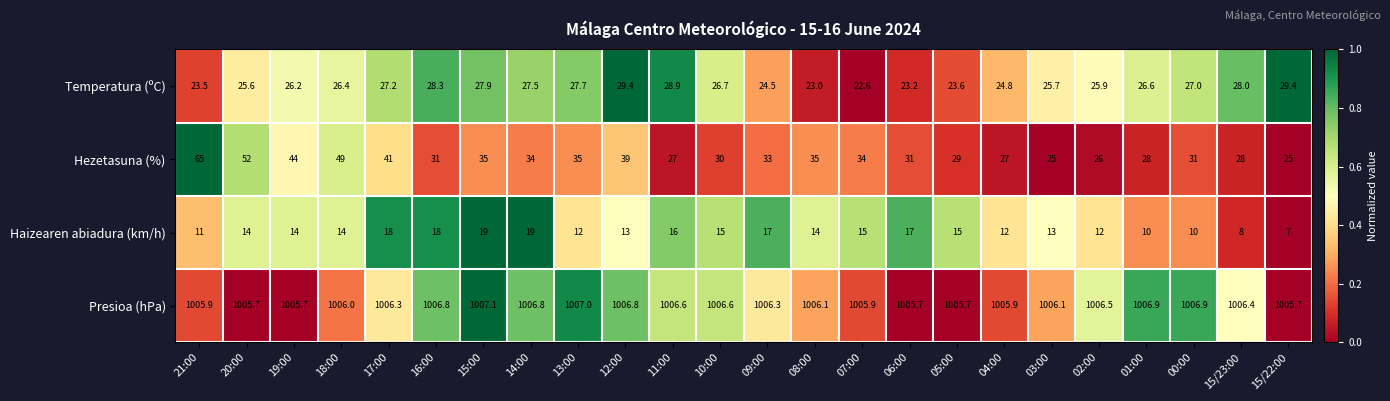

List the series in order of their peak value, lowest first.

Haizearen abiadura (km/h), Temperatura (ºC), Hezetasuna (%), Presioa (hPa)